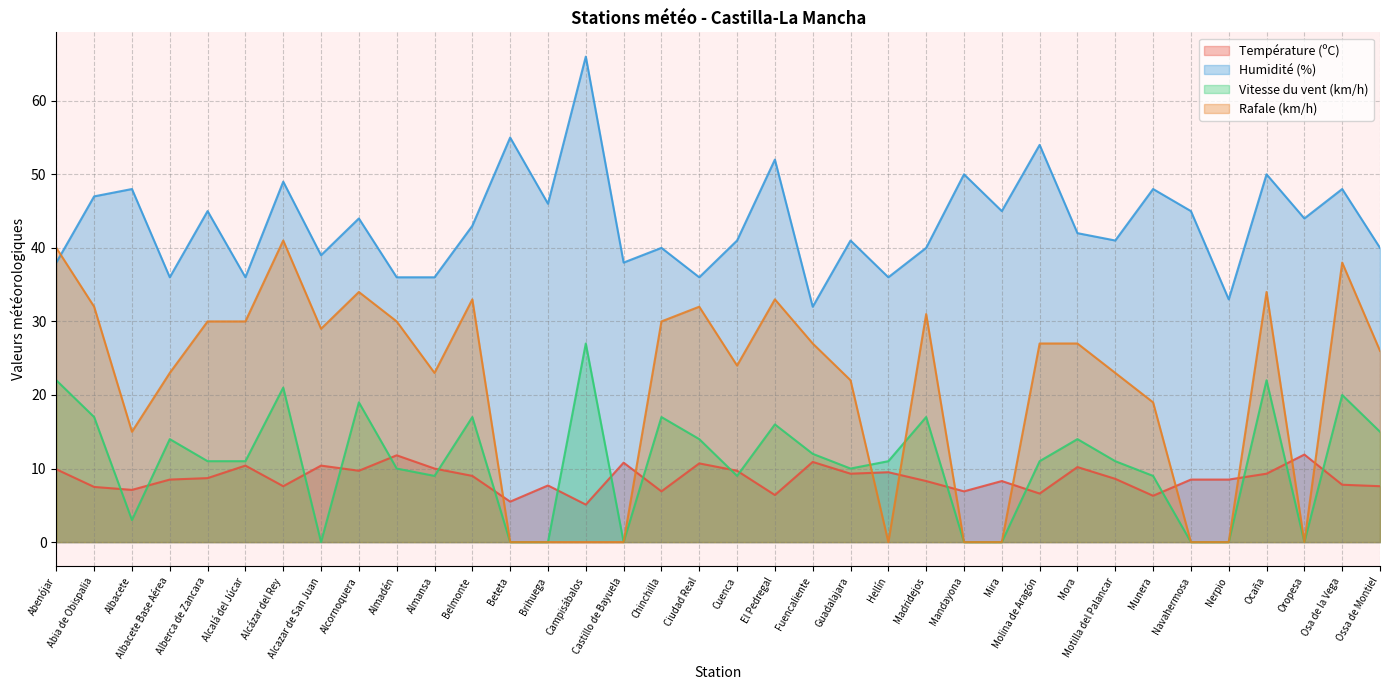

What is the highest value of the Rafale (km/h) series?

41.0